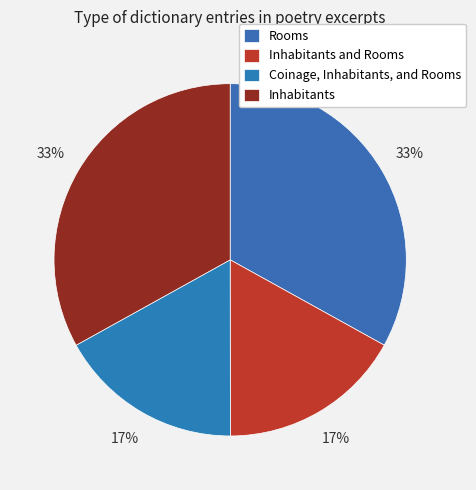

True or false: Rooms accounts for 21% of the total.

False